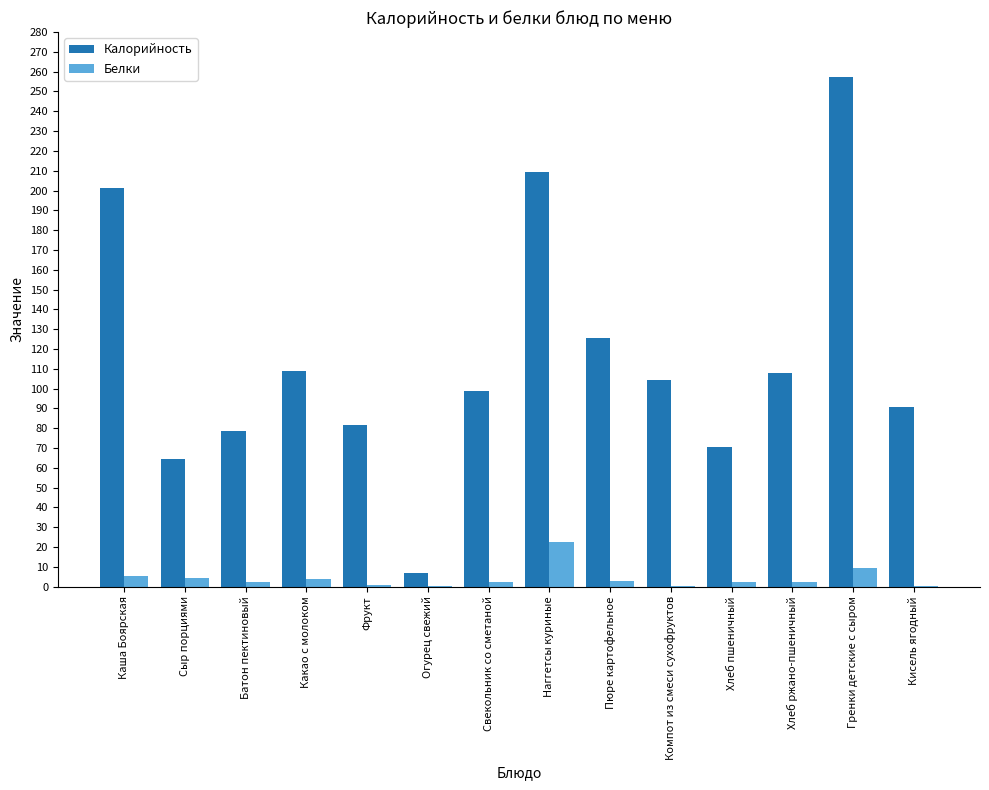

Which category has the highest value across all series?

Гренки детские с сыром